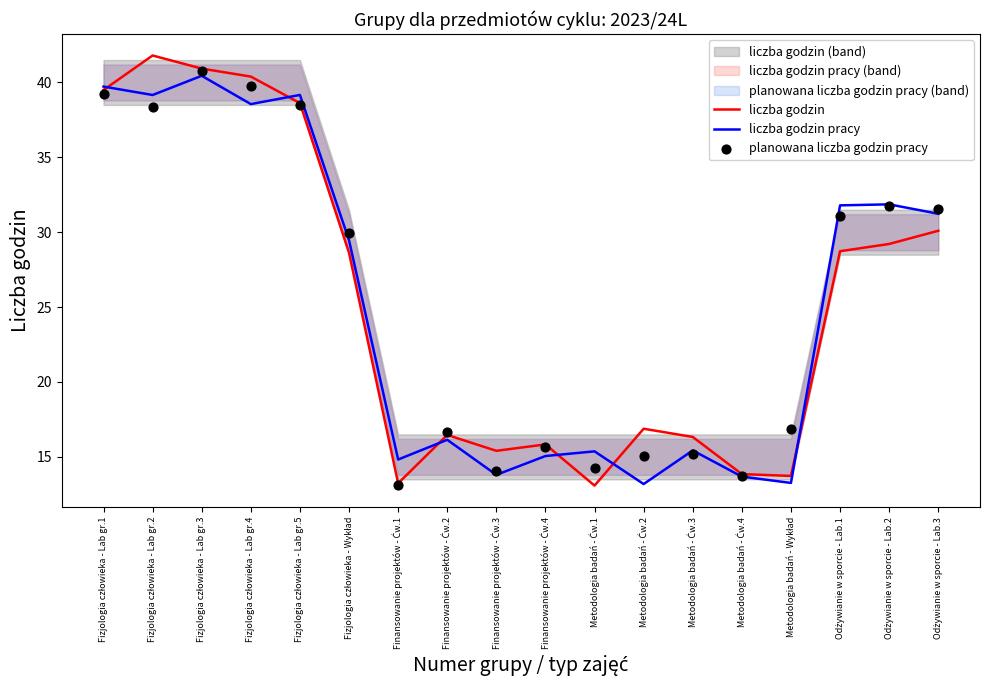

At which category is the sum across all series the highest?

Fizjologia człowieka - Lab gr.3